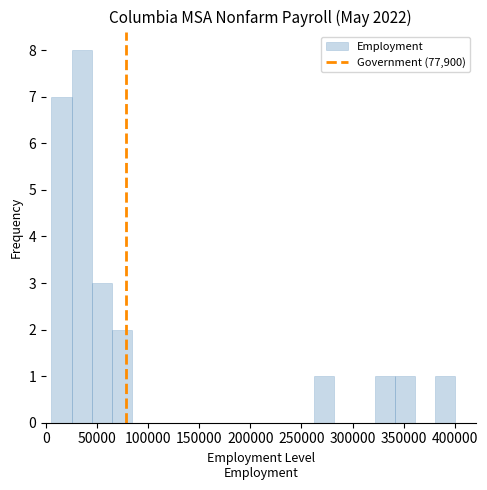

Read against the x-axis, roughly where is the centre of the tallest bar?

35000